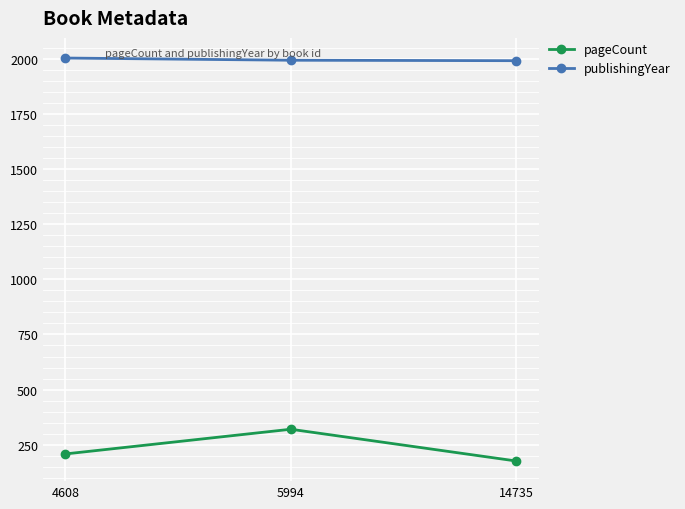

Is it true that pageCount equals 471 at 5994?

False